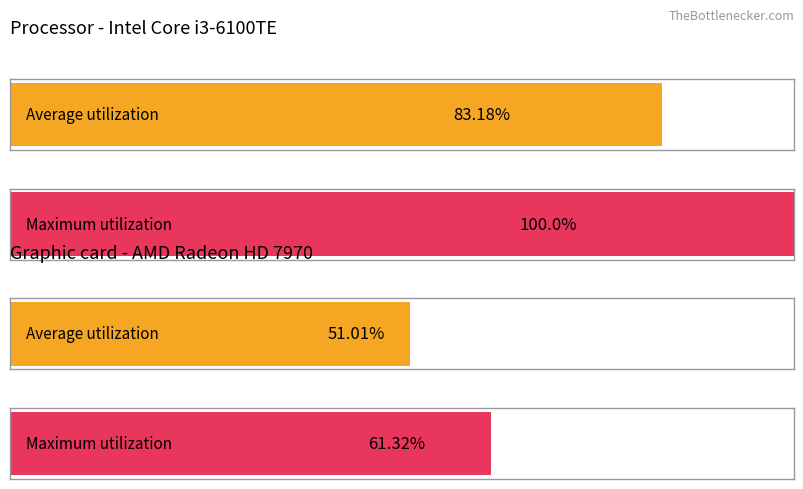

Which series has the largest total across all categories?

Maximum utilization